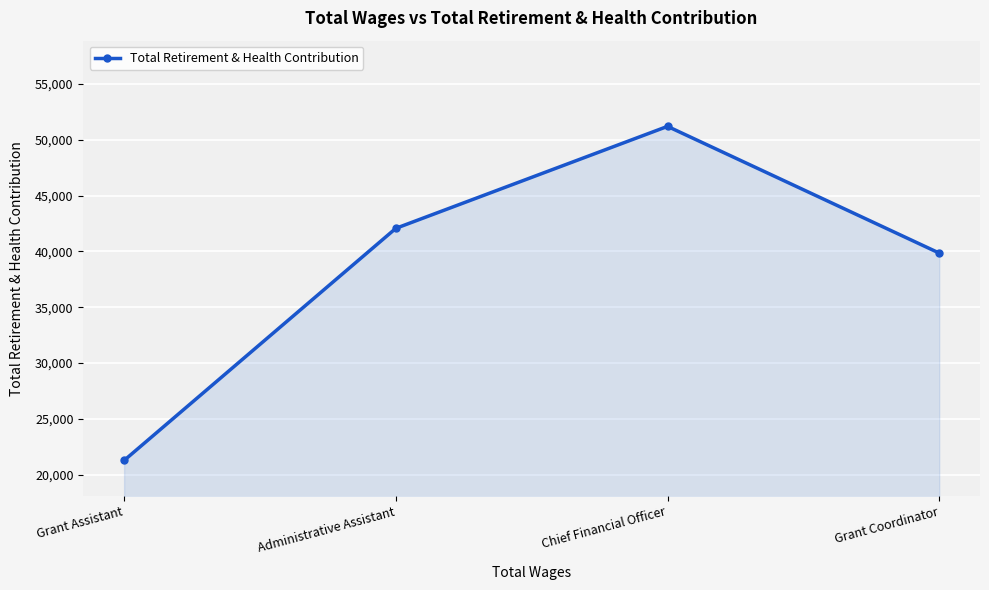

Reading left to right, what are all the values shown in this chart?

Grant Assistant=21265	Administrative Assistant=42064	Chief Financial Officer=51202	Grant Coordinator=39848